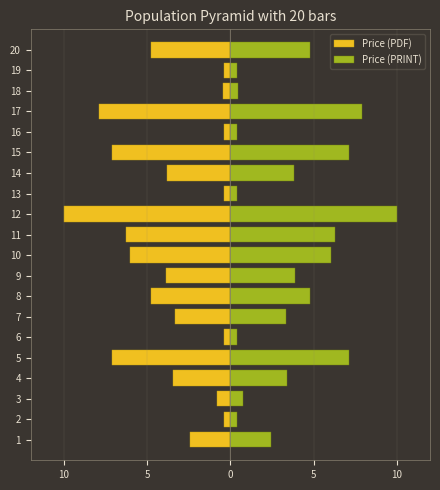

What is the difference between the second highest and second lowest values in the Price (PDF) series?

7.5